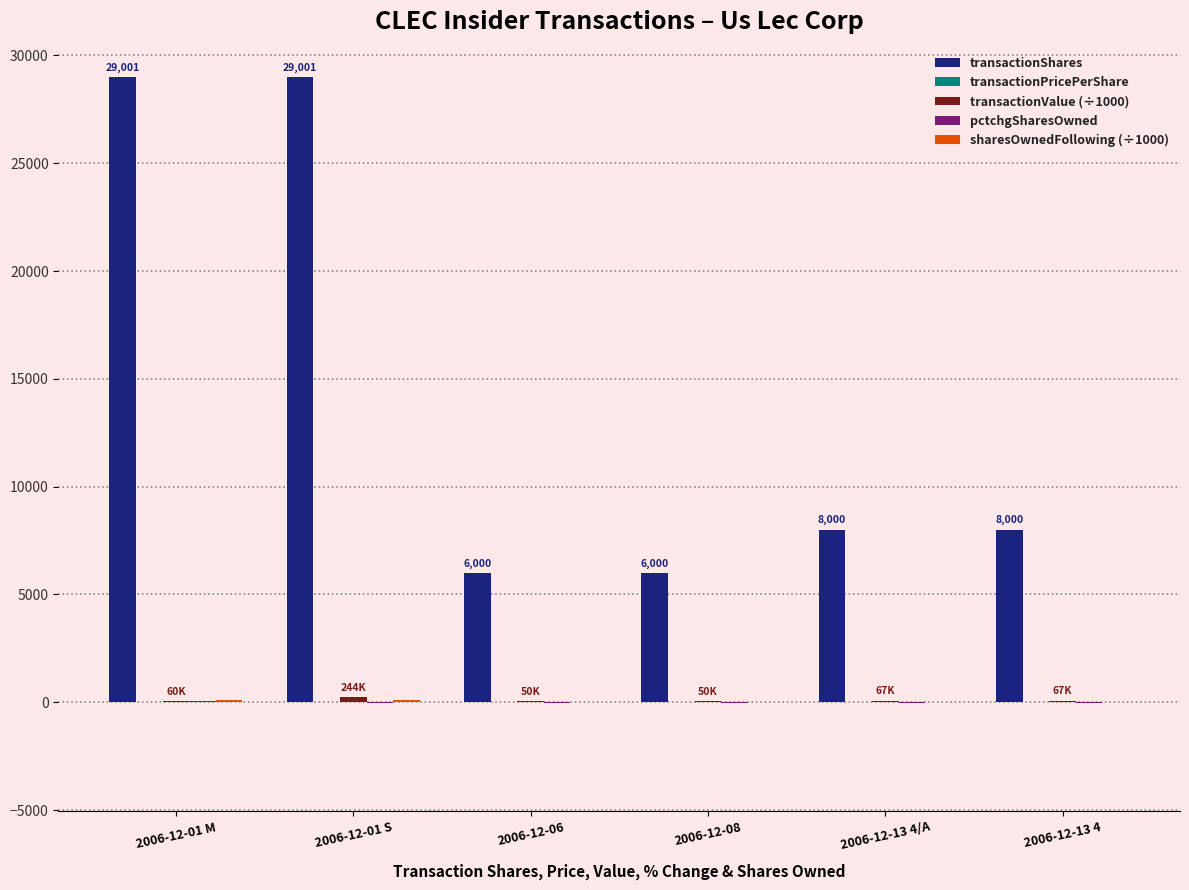

Which series has the largest total across all categories?

transactionShares